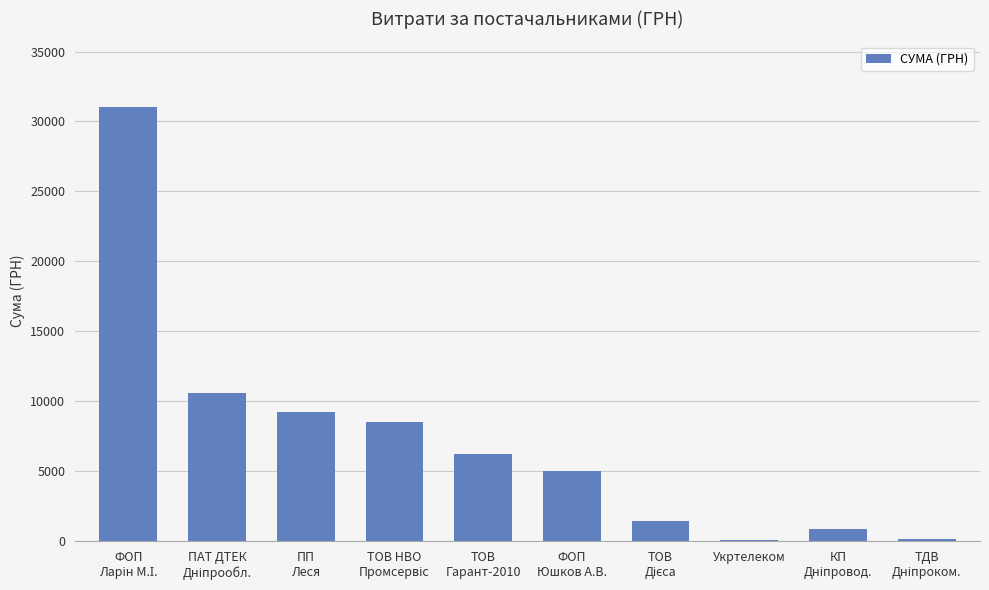

What is the greatest value displayed?

31067.4